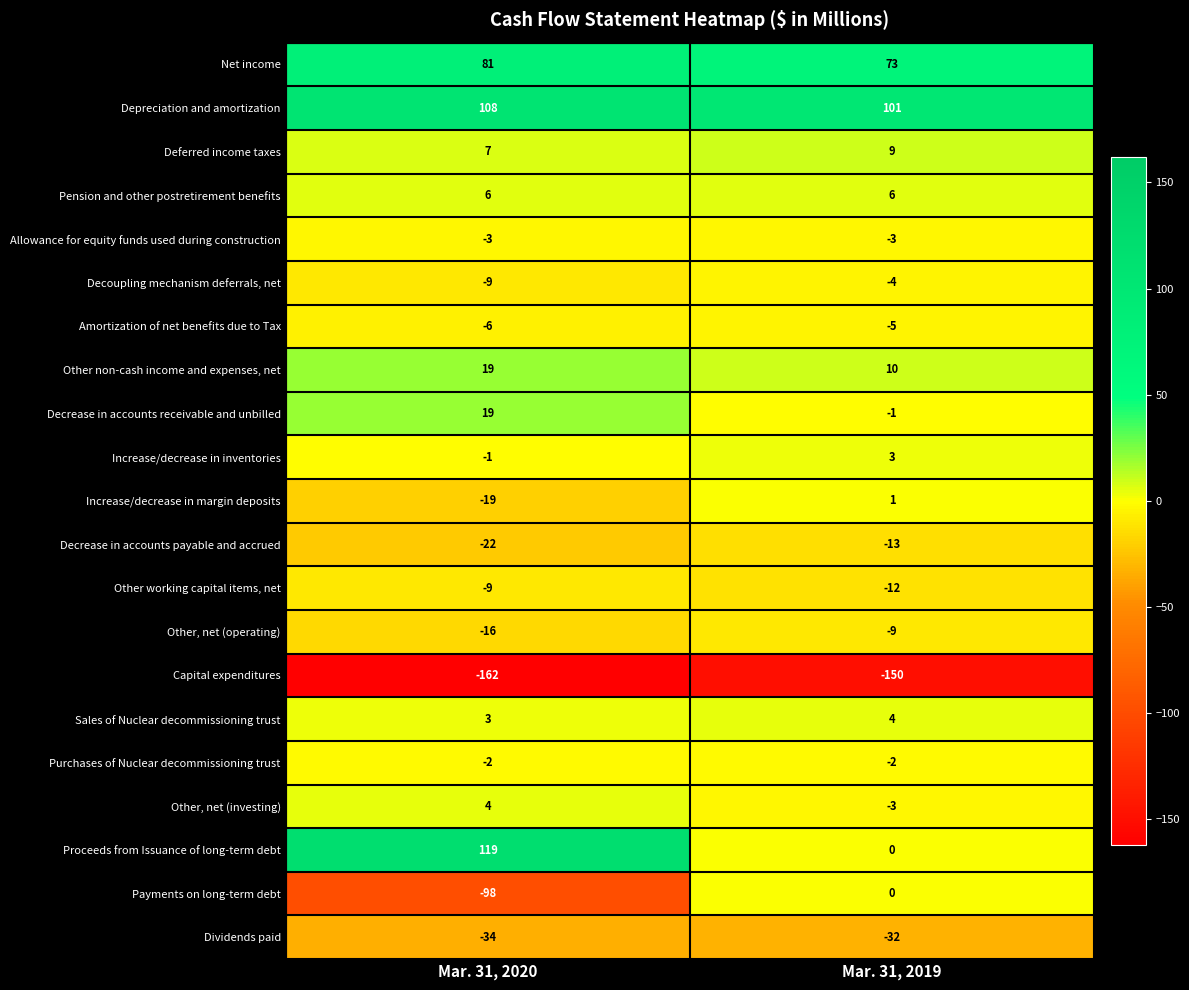

At which category is the sum across all series the highest?

Mar. 31, 2020